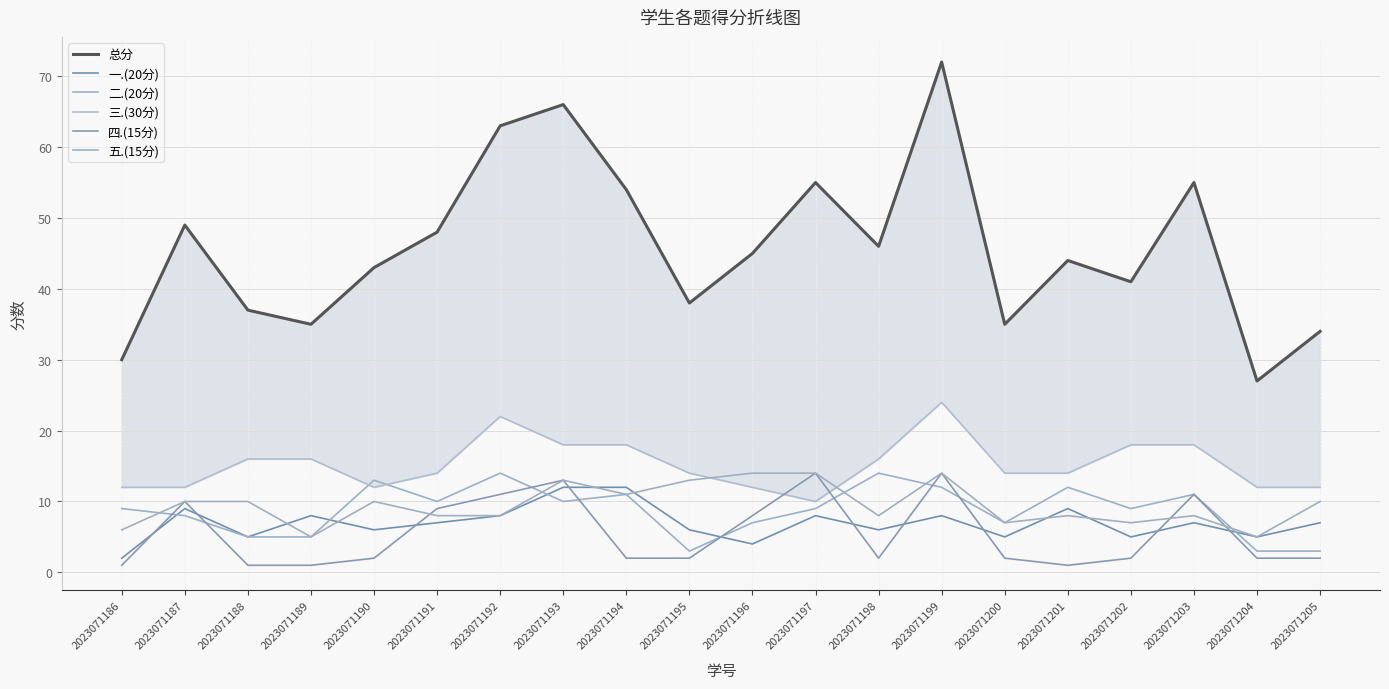

What is the value of the 三.(30分) point at the 15th from the left?

14